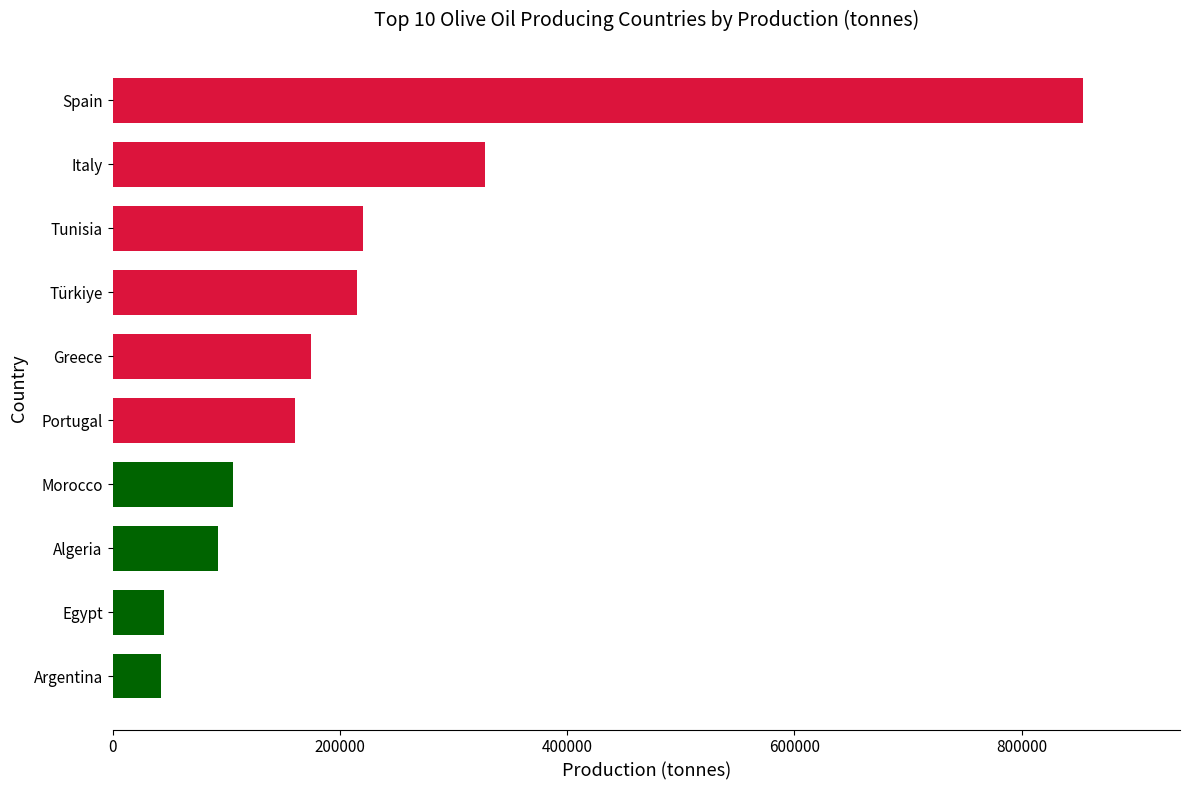

At which label is the value closest to 448500?

Italy